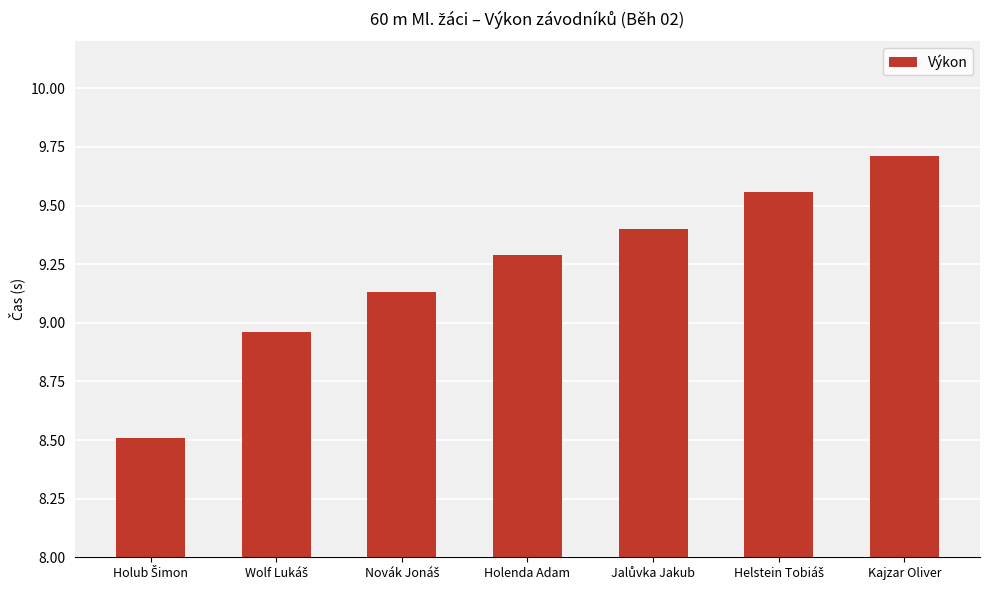

Read the value at Kajzar Oliver.

9.7